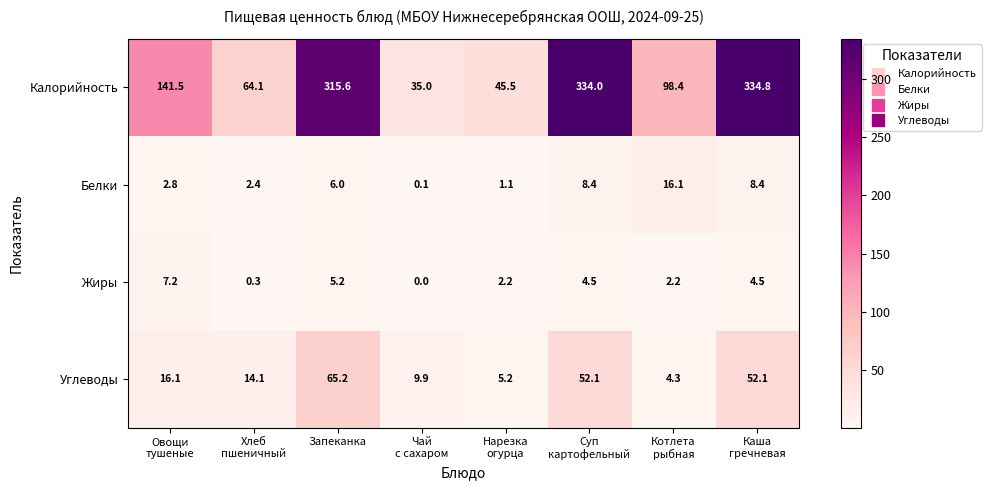

List the series in order of their peak value, highest first.

Калорийность, Углеводы, Белки, Жиры